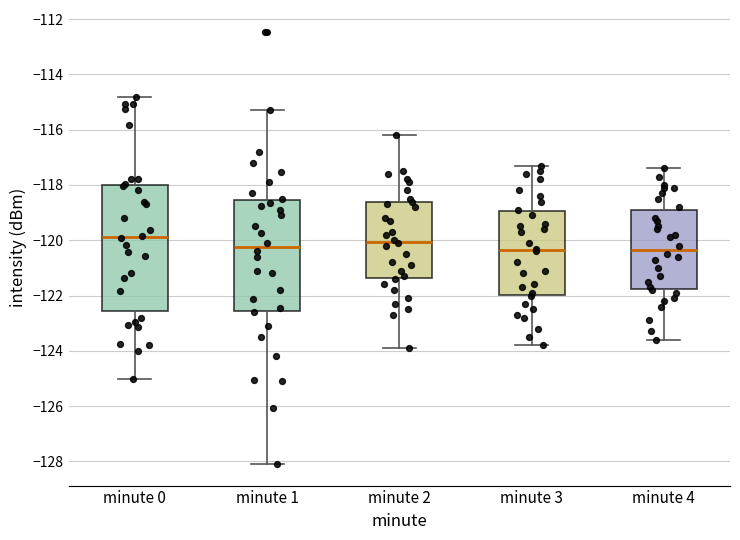

Reading left to right, read every box against the y-axis: the position of its median line, the range the box covers, and the ends of its whiskers. The values are not printed on the chart, so give them approximately, as read against the axis.

minute 0: median -119.8, box -122.6 to -118.0, whiskers -125.0 to -114.8
minute 1: median -120.2, box -122.6 to -118.6, whiskers -128.0 to -115.2
minute 2: median -120.0, box -121.4 to -118.6, whiskers -123.8 to -116.2
minute 3: median -120.4, box -122.0 to -119.0, whiskers -123.8 to -117.2
minute 4: median -120.4, box -121.8 to -118.8, whiskers -123.6 to -117.4